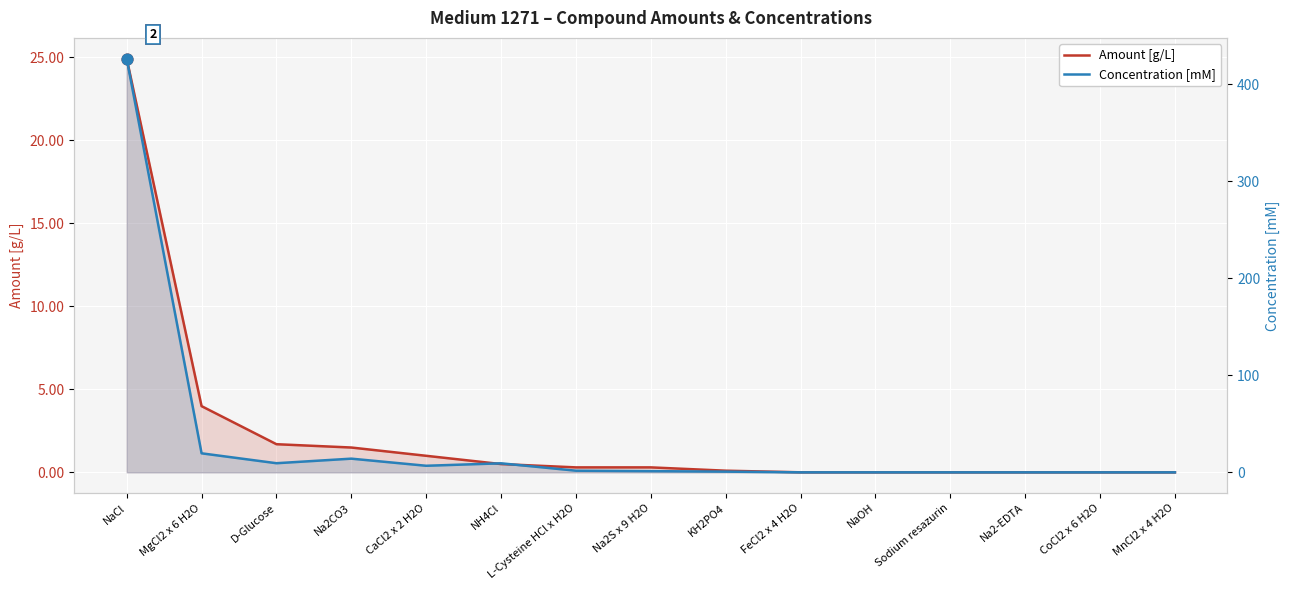

Which series reaches the maximum Y coordinate?

Concentration [mM]